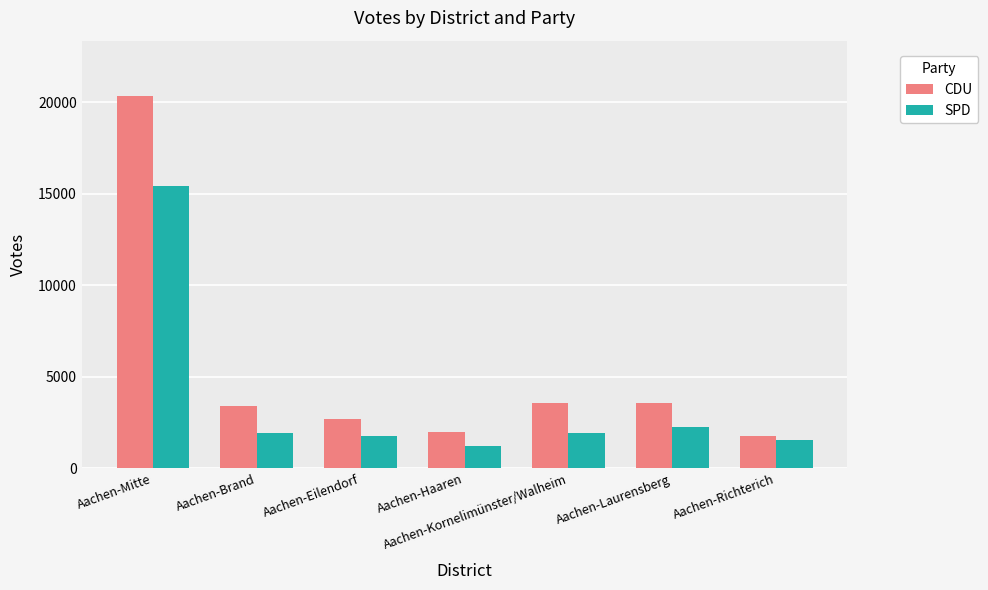

Rank the series at Aachen-Haaren from highest to lowest value.

CDU, SPD